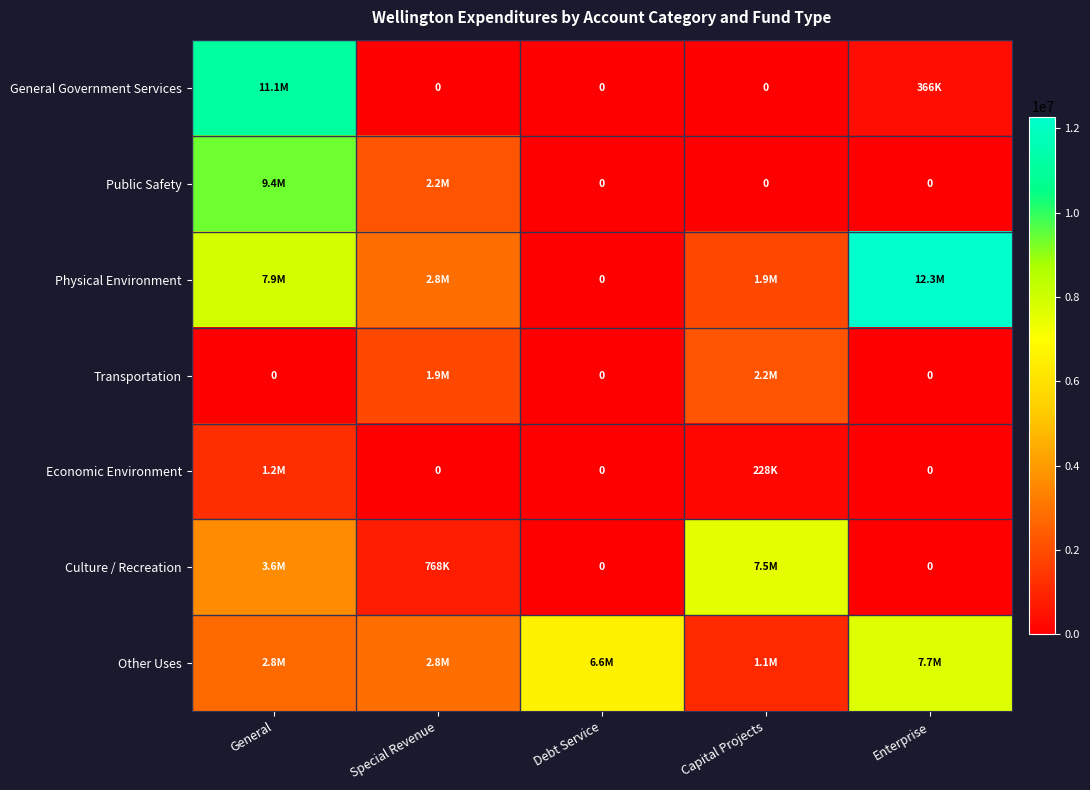

Which has a higher value, Enterprise or Debt Service?

Enterprise